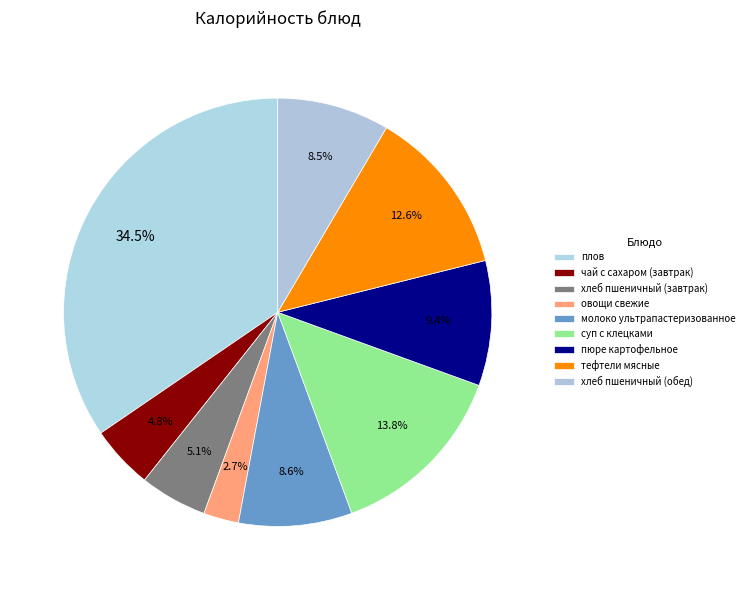

What portion of the pie excludes чай с сахаром (завтрак)?

95.2%